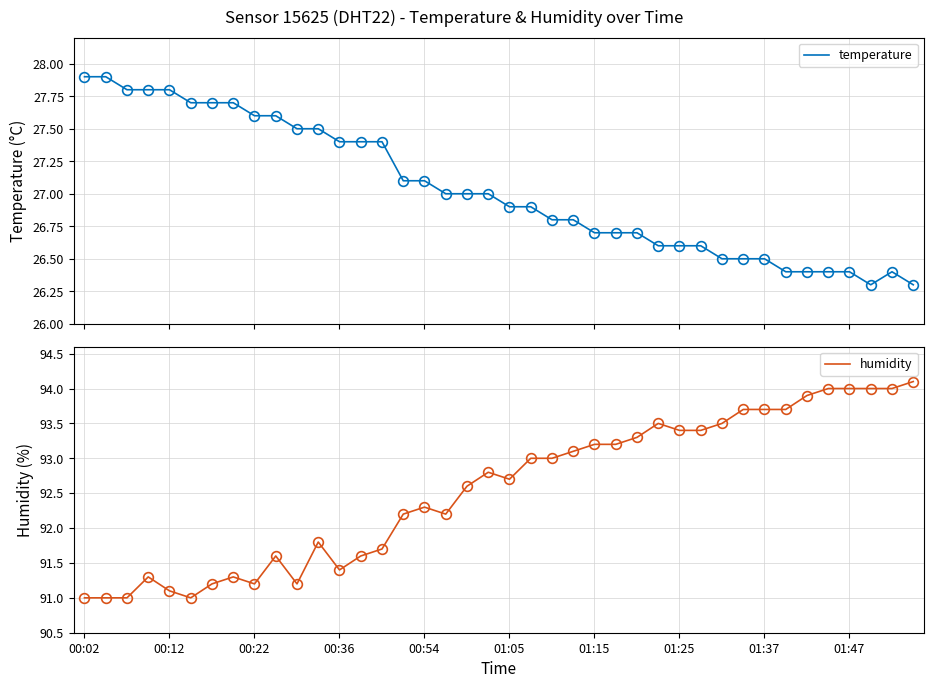

What are all the series names shown in the legend?

temperature, humidity